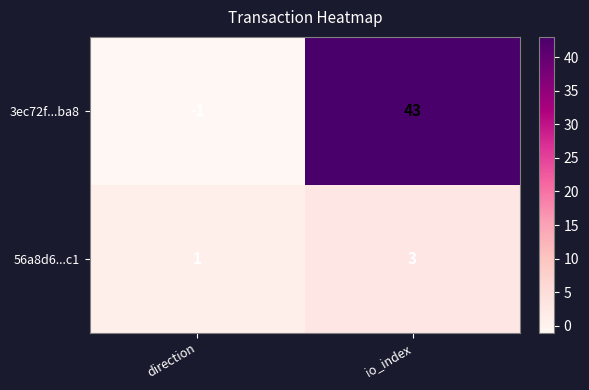

At io_index, list the series in order from smallest to largest.

56a8d6...c1, 3ec72f...ba8